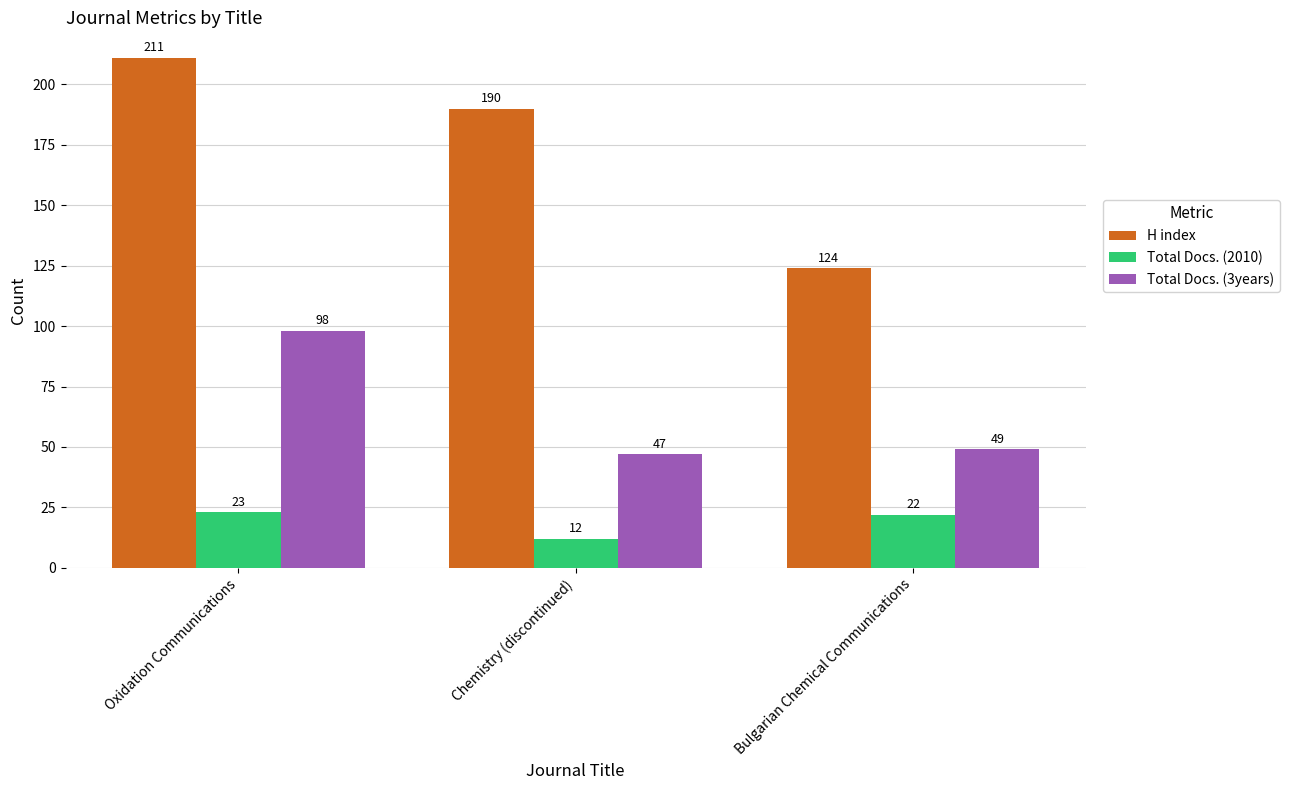

What is the value of the Total Docs. (2010) bar at the 2nd from the left?

12